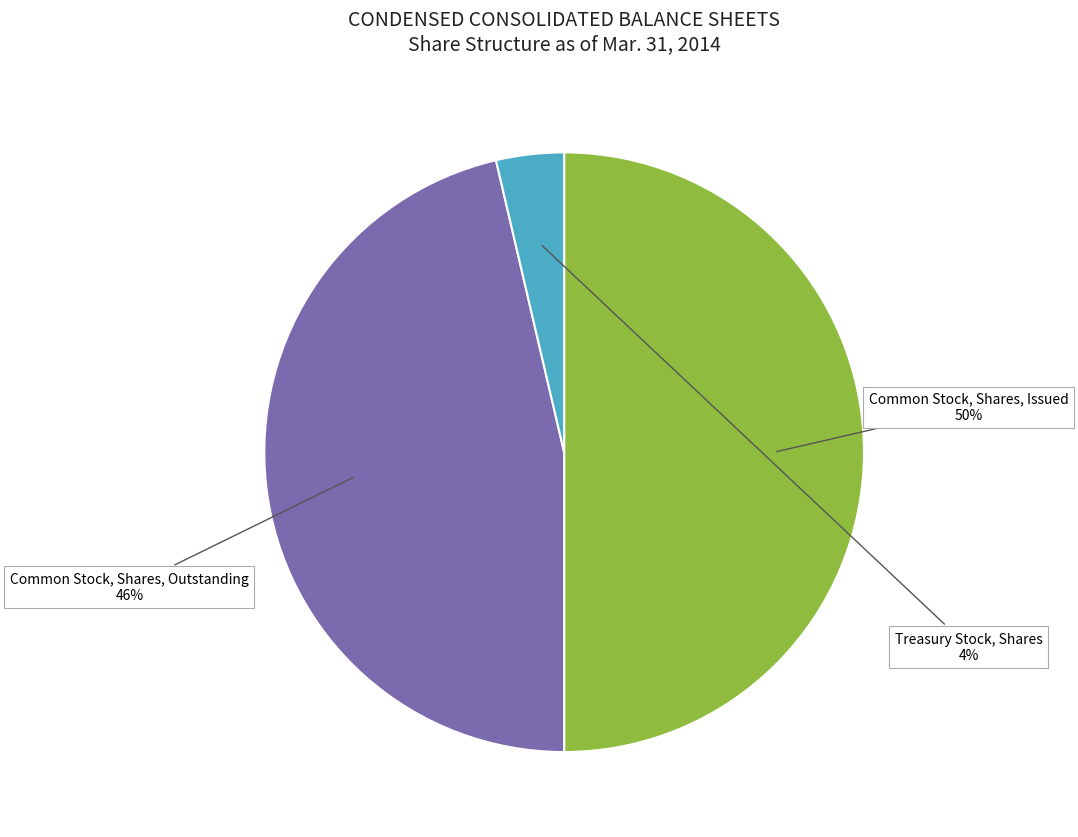

Combined, do Treasury Stock, Shares and Common Stock, Shares, Issued account for over 50%?

Yes